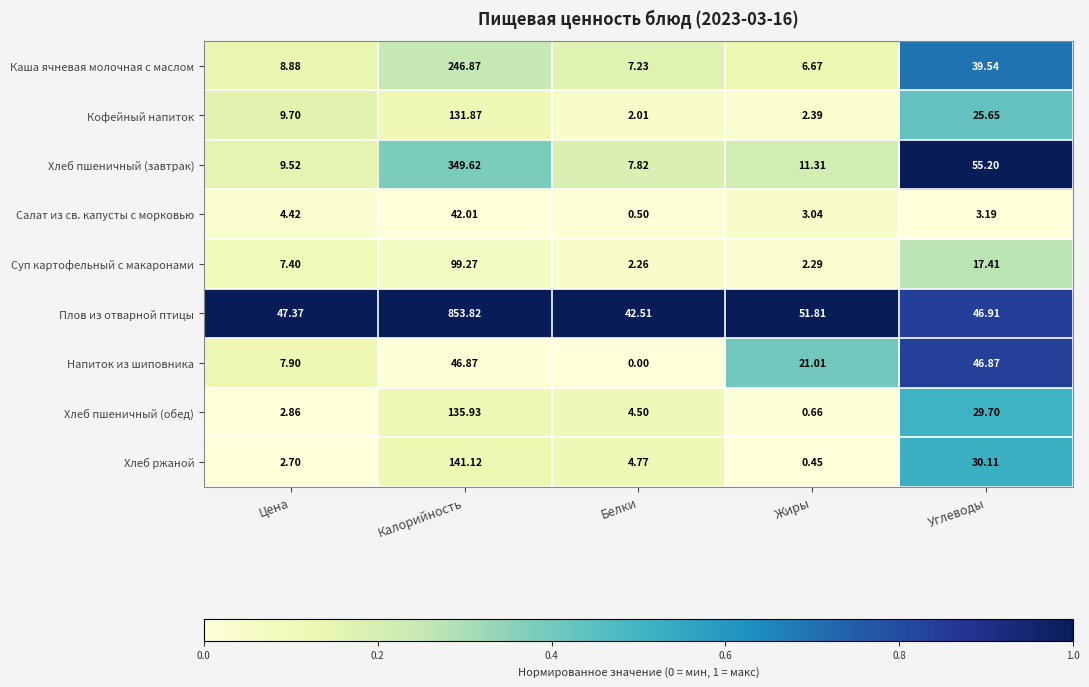

Which series has the widest spread of values?

Плов из отварной птицы